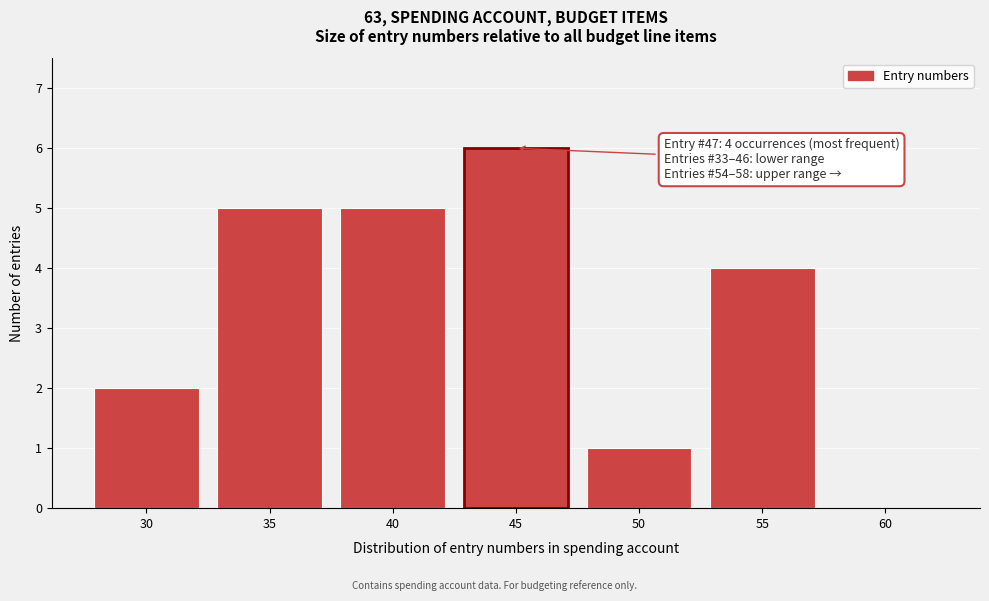

Reading left to right, extract all data points from this chart.

30=2	35=5	40=5	45=6	50=1	55=4	60=0